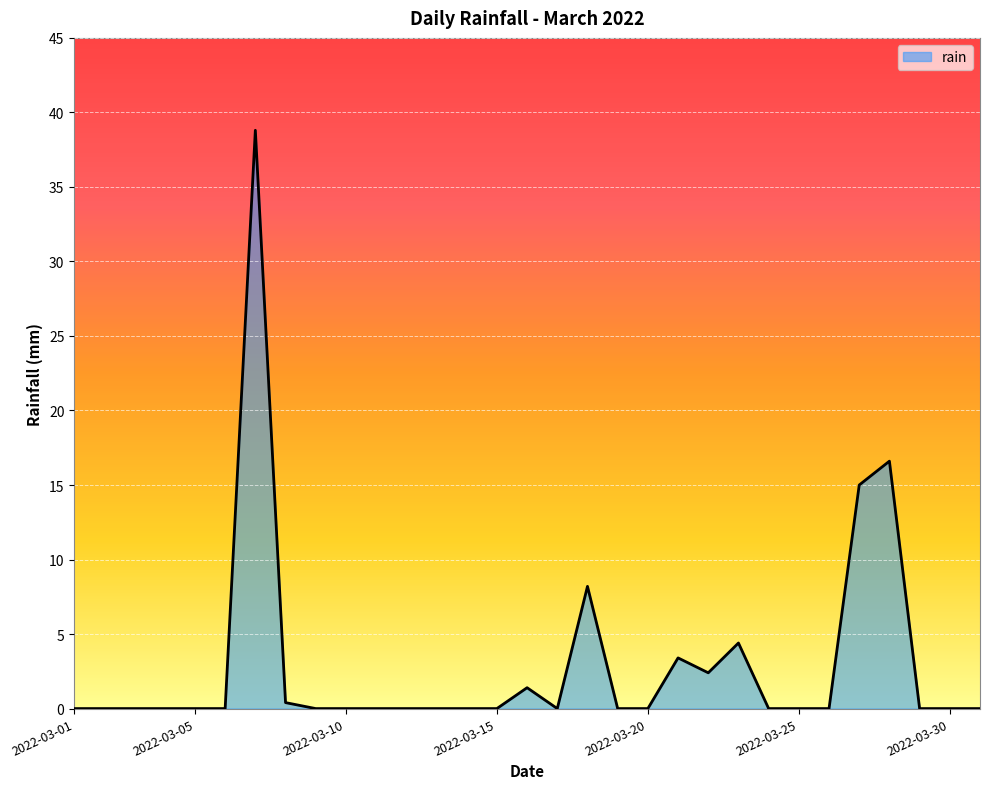

What is the average value?

2.9